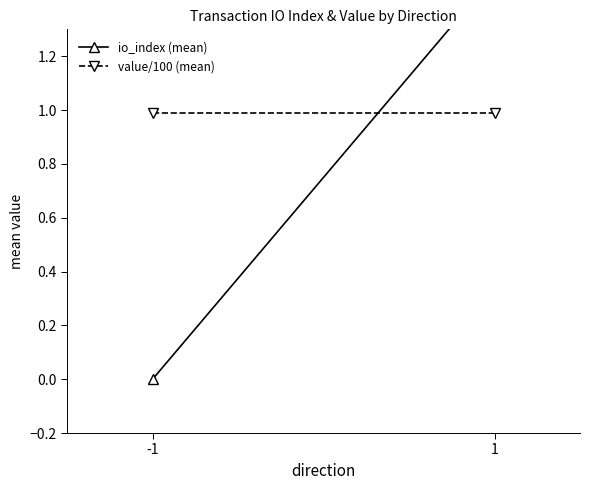

What is the value of the value/100 (mean) point at the 2nd from the left?

1.0